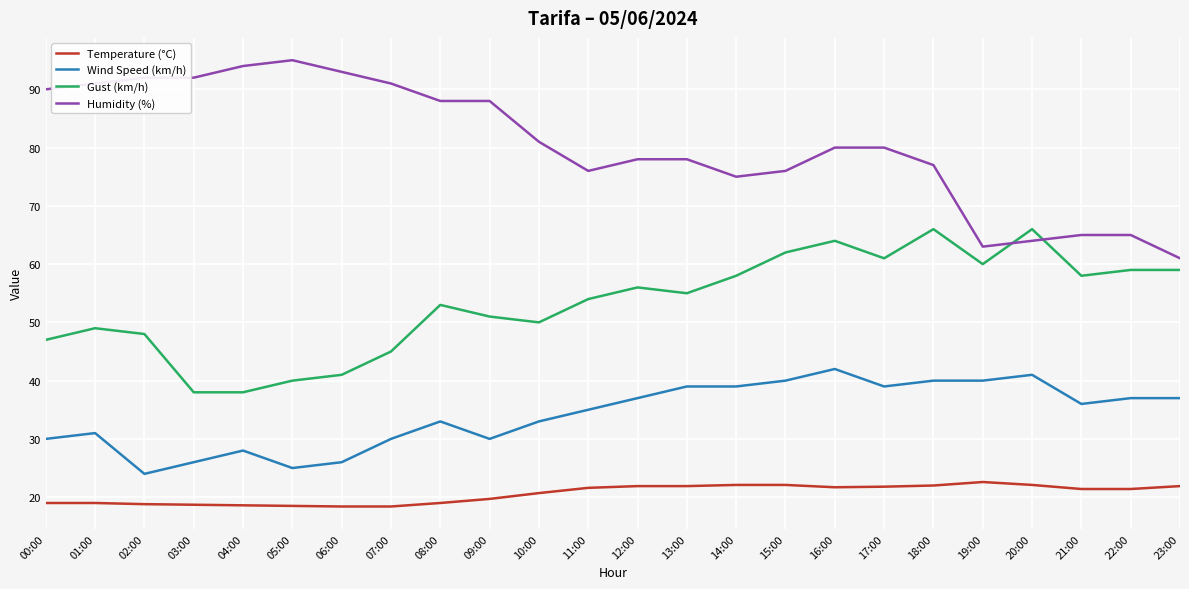

Which series changed the most between 05:00 and 23:00?

Humidity (%)